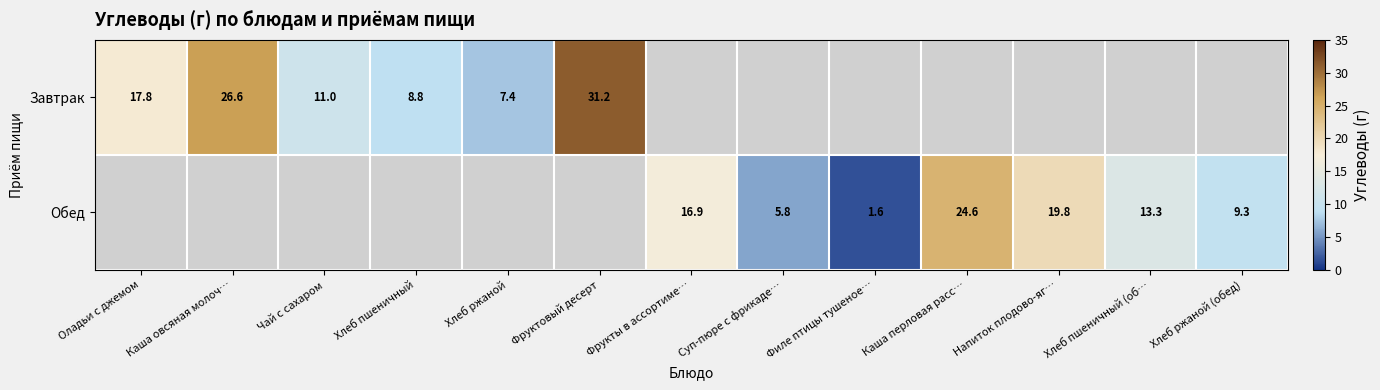

What is the difference between the second highest and second lowest values in the Обед series?

14.0